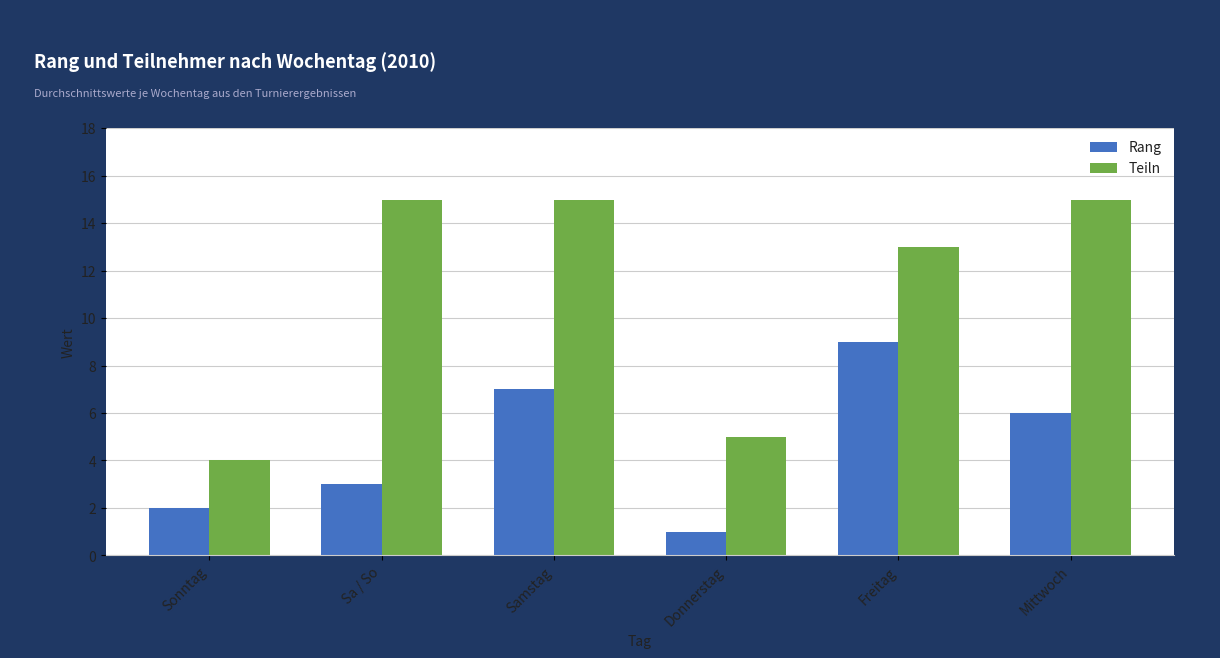

Which series has the largest total across all categories?

Teiln